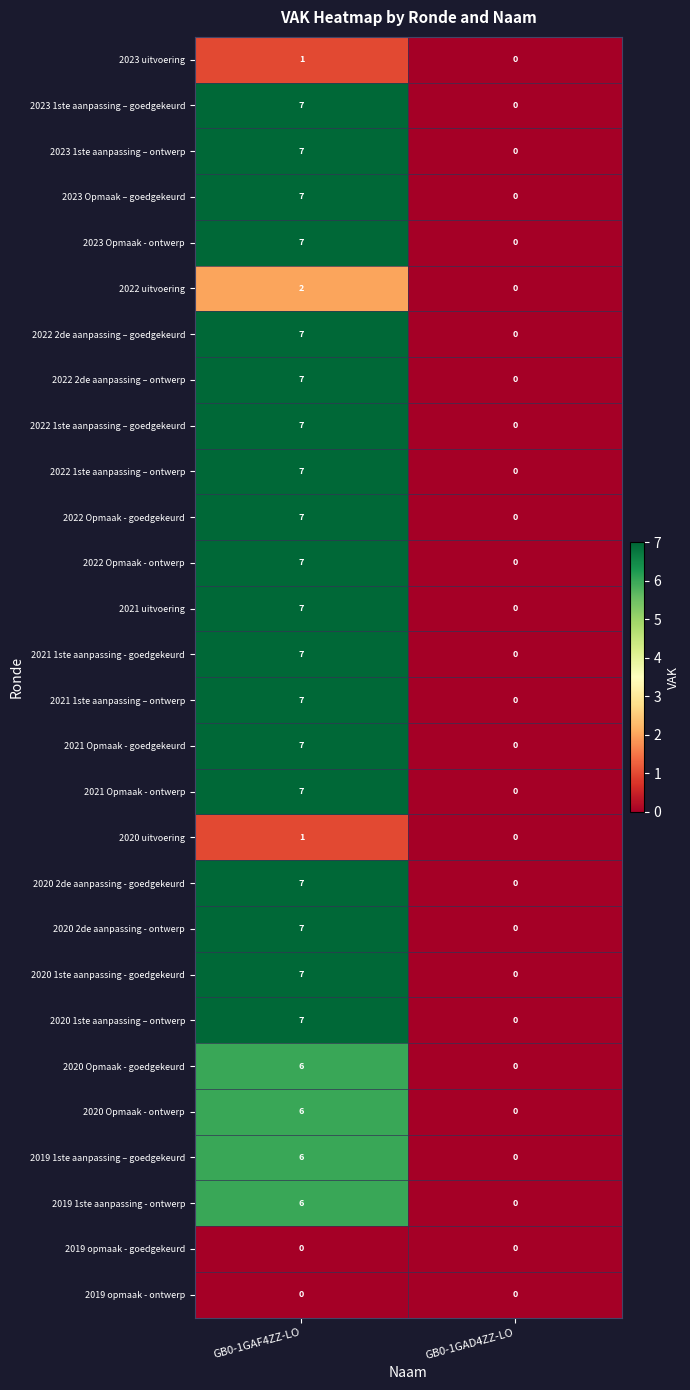

True or false: 2021 1ste aanpassing - goedgekeurd has a value of 4 at GB0-1GAF4ZZ-LO.

False